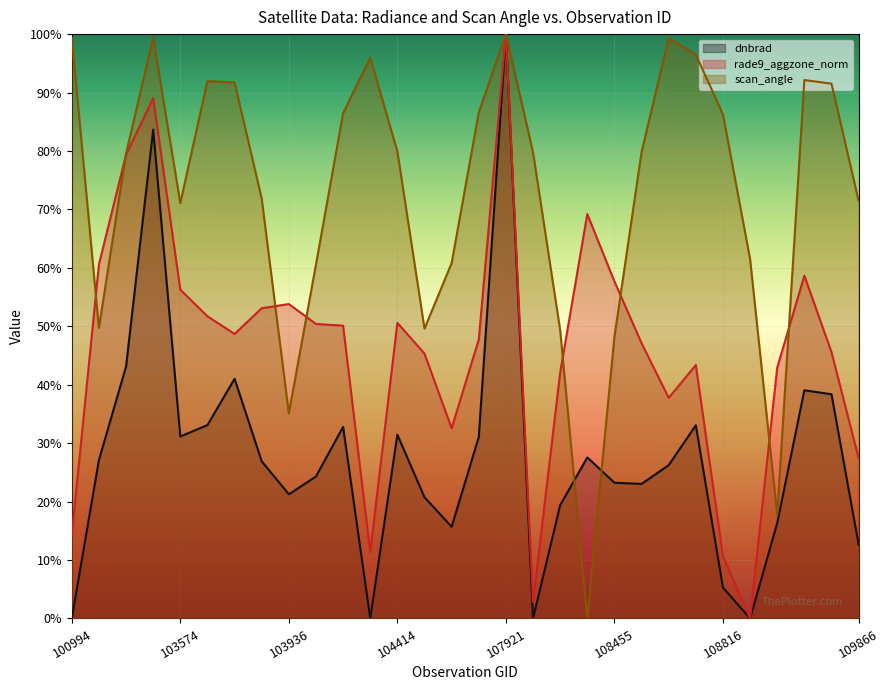

At which category is the sum across all series the highest?

107921